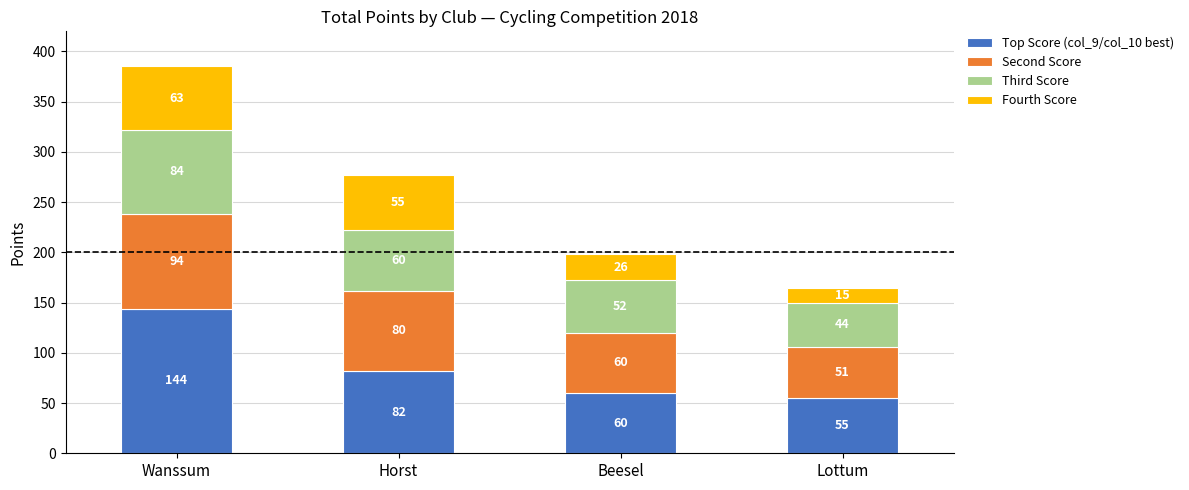

What is the value of the Top Score (col_9/col_10 best) bar at the 1st from the left?

144